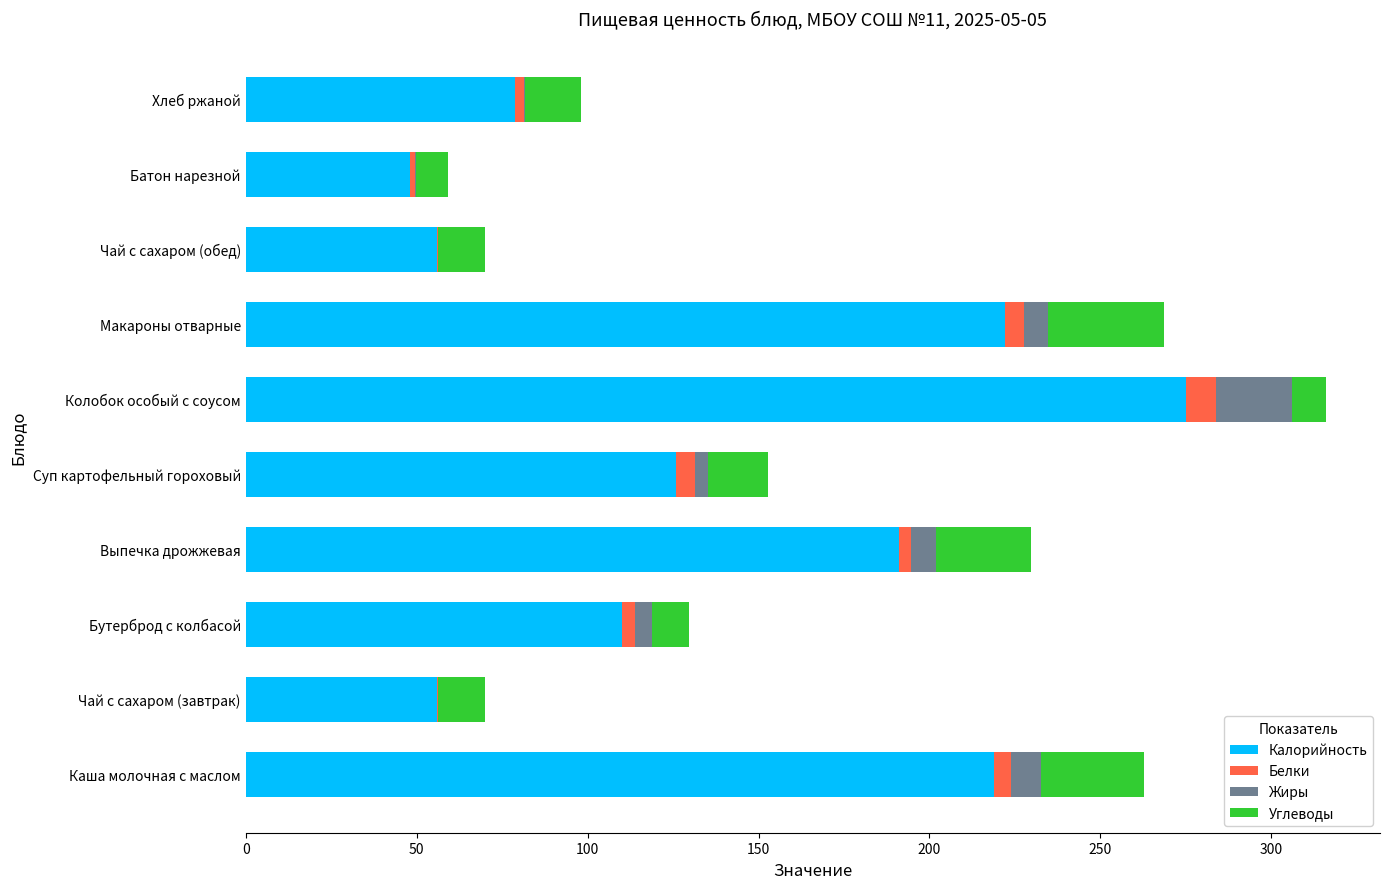

Is it true that Калорийность equals 78.7 at Хлеб ржаной?

True